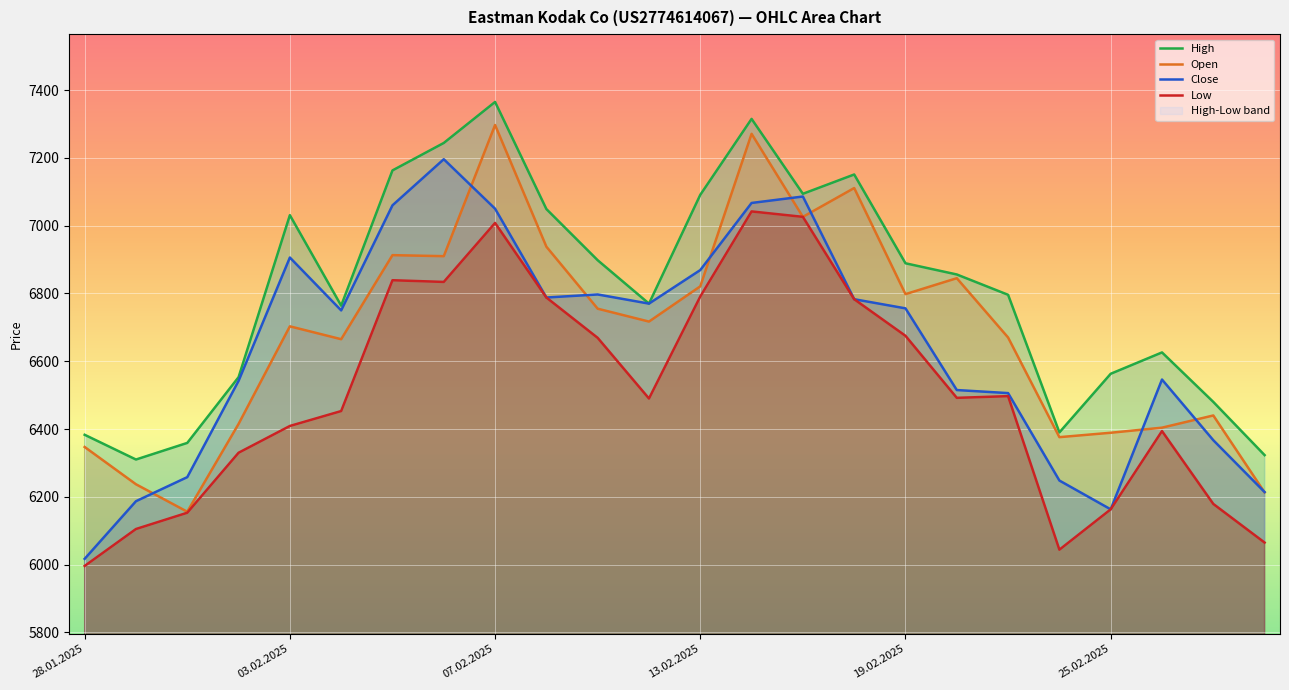

What is the sum of the Low values at 25.02.2025 and 14?

13479